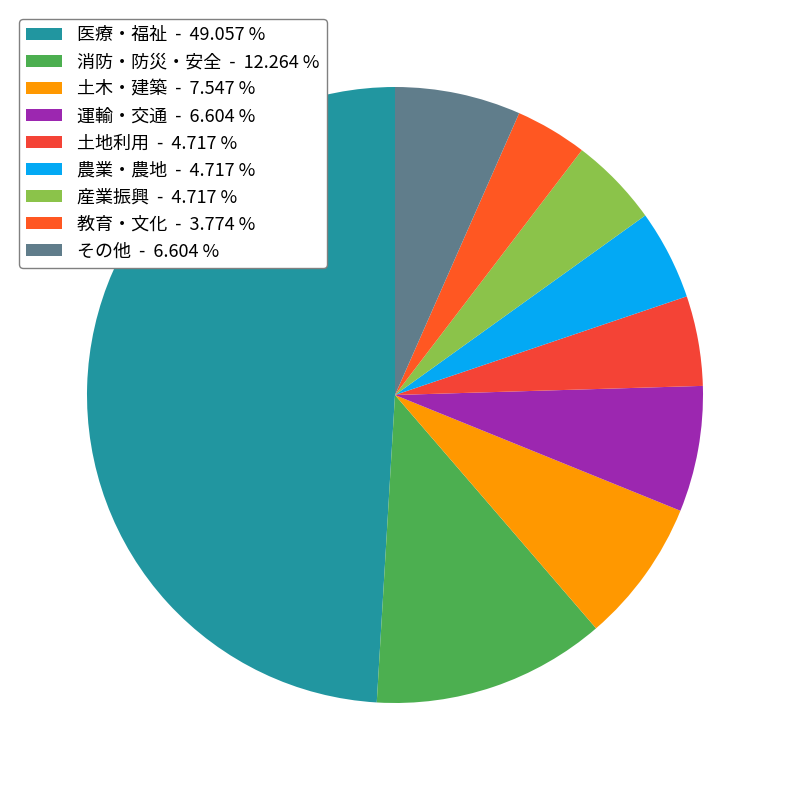

To the nearest percent, what is the difference between the largest and smallest slice percentages?

45%